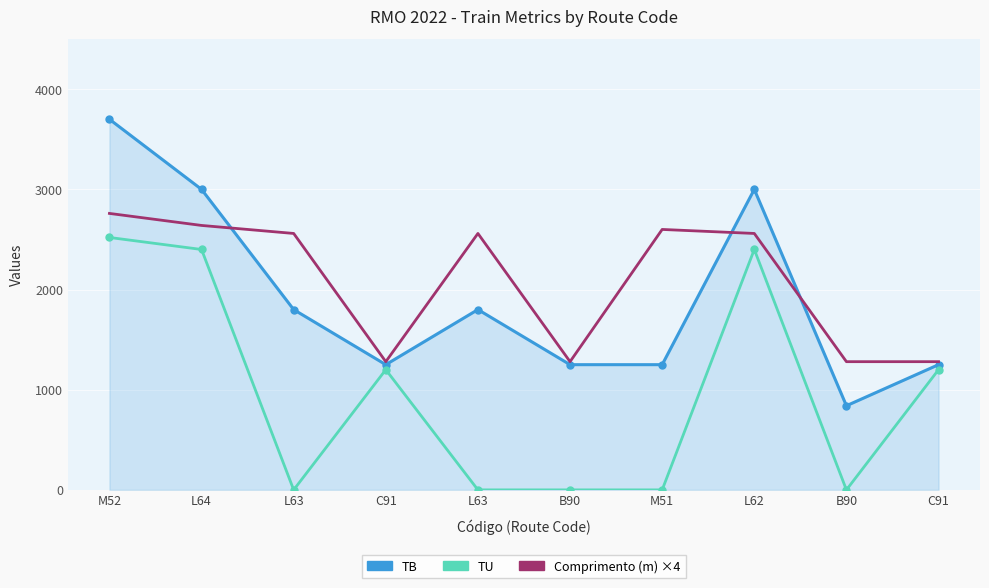

Is the value of TB at L63 greater than the value of TU at L62?

No